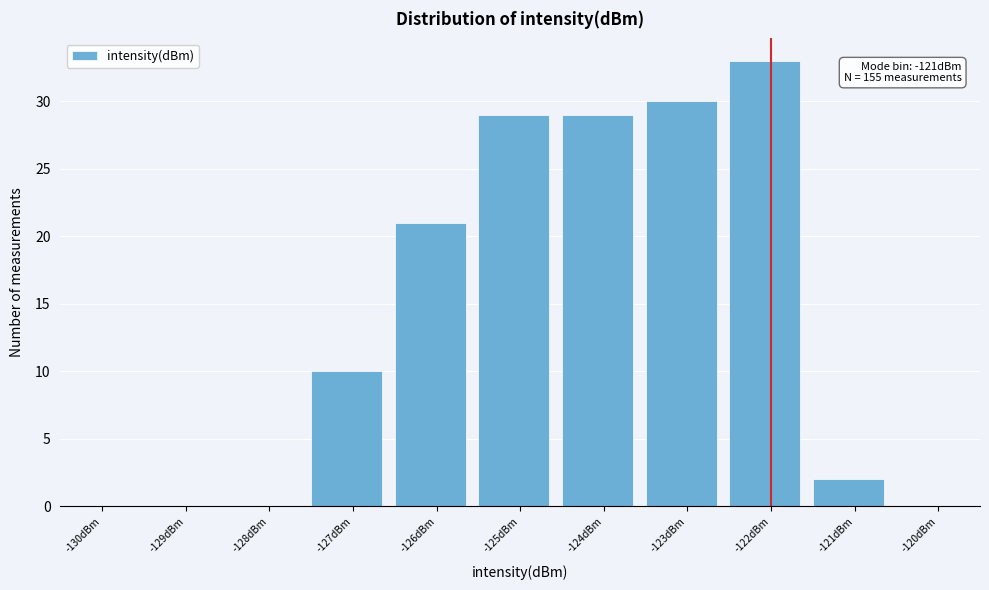

Reading right to left, extract all data points from this chart.

-120dBm=0	-121dBm=2	-122dBm=33	-123dBm=30	-124dBm=29	-125dBm=29	-126dBm=21	-127dBm=10	-128dBm=0	-129dBm=0	-130dBm=0